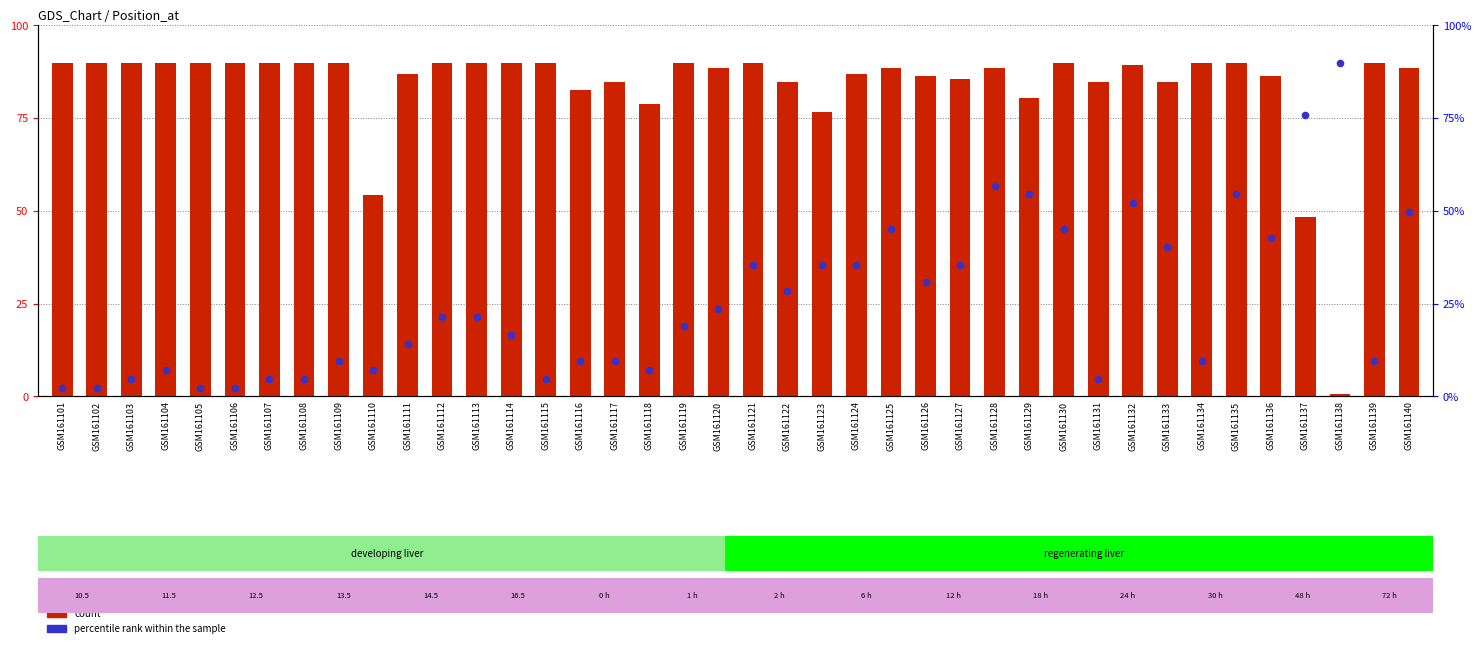

At how many categories does at least one series exceed 9?

40